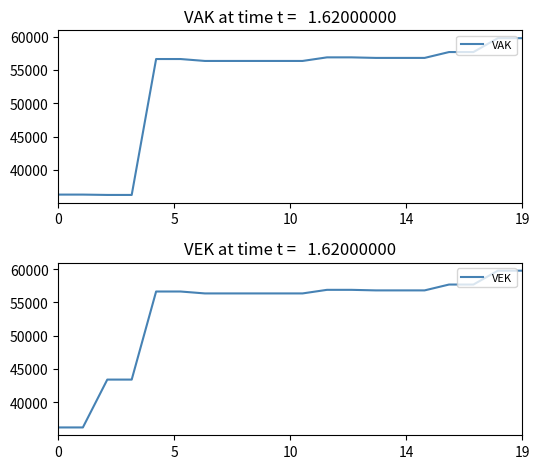

Is the value of VEK at 11 greater than the value of VAK at 8?

Yes